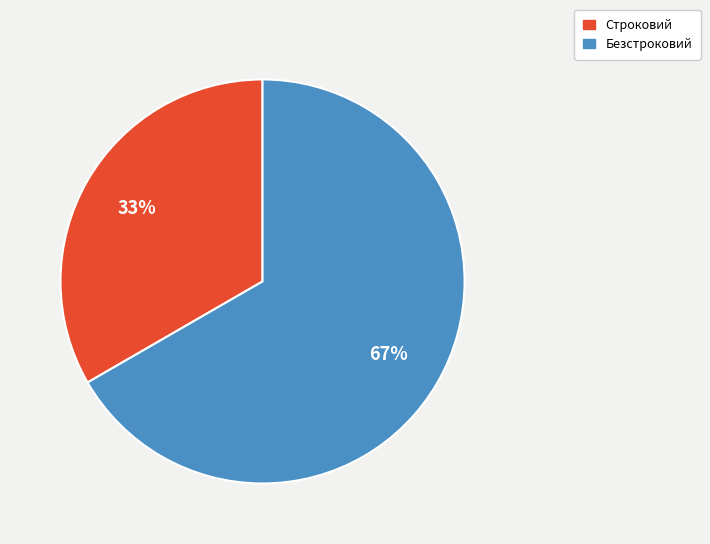

How many slices are in this pie chart?

2